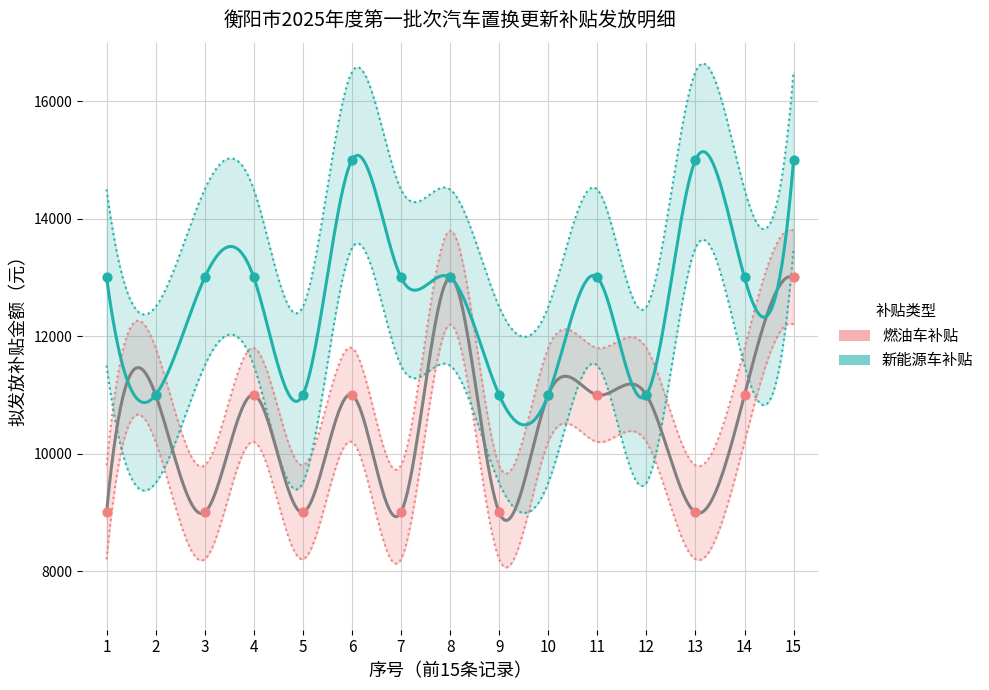

What is the total value across all series at 10?

22000